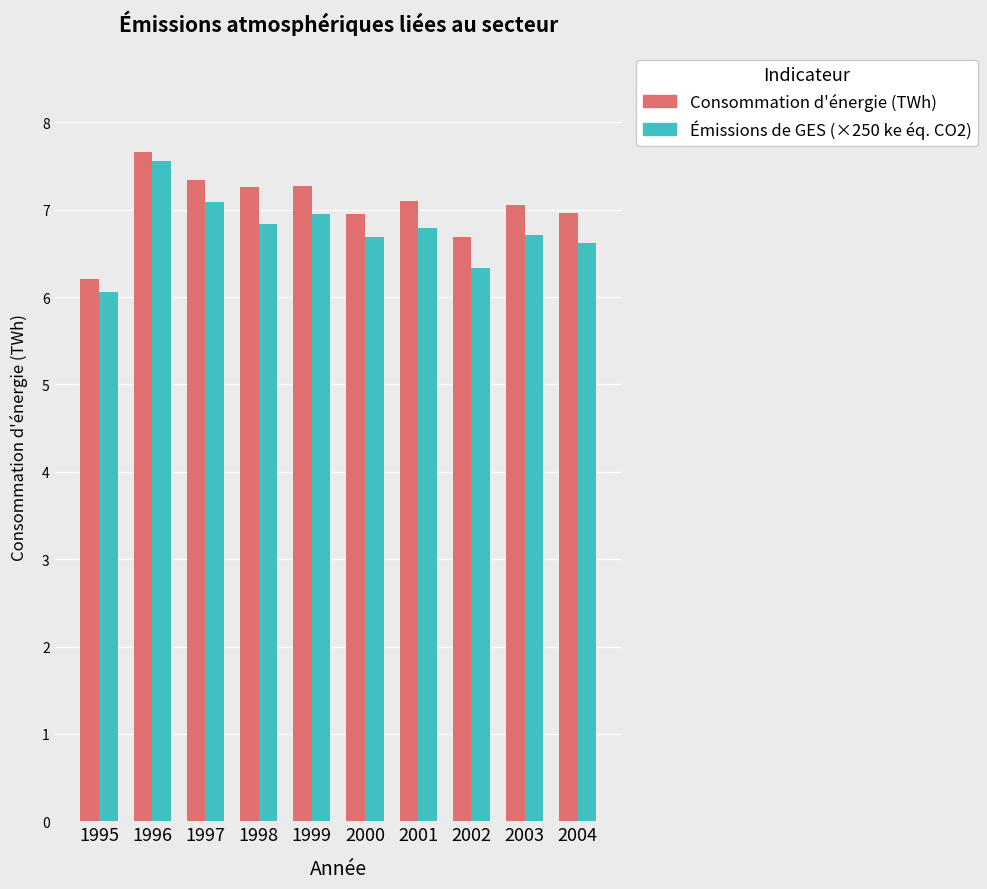

What is the difference between the highest and lowest values at 2003?

0.3